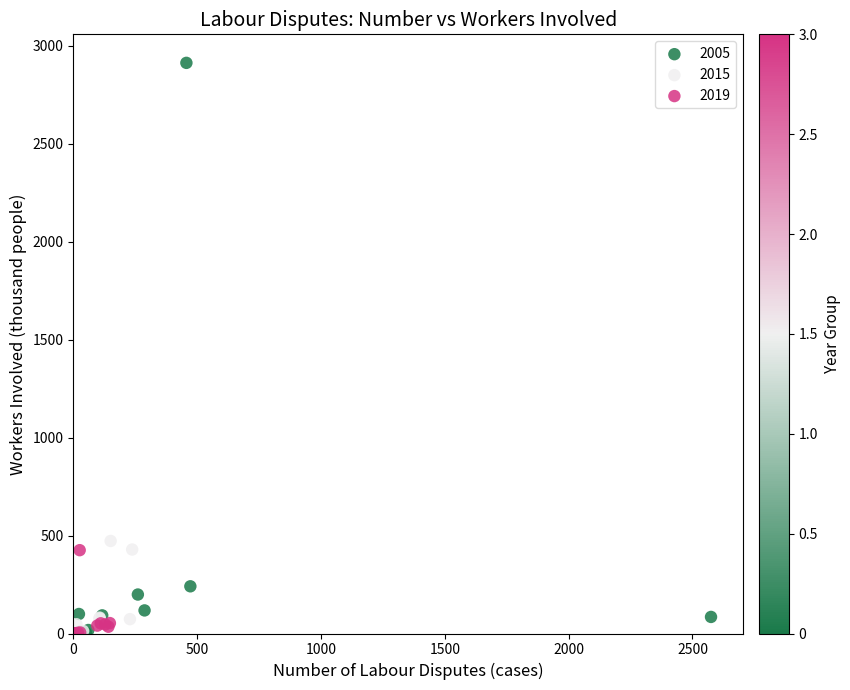

What are all the series names shown in the legend?

2005, 2015, 2019